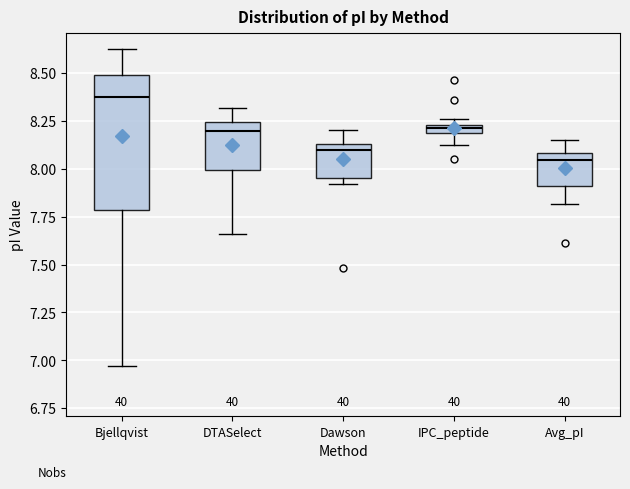

Where does the lower whisker of the box for DTASelect end on the y-axis? The values are not printed on the chart, so give them approximately, as read against the axis.

7.65